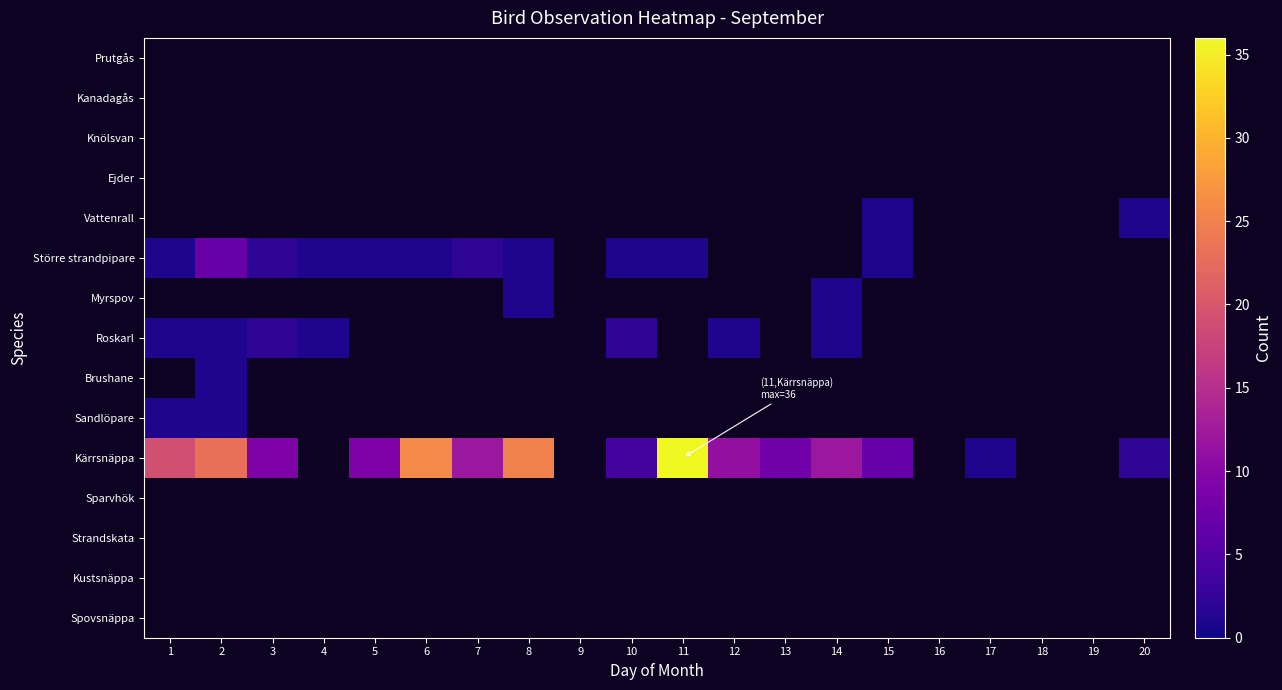

What is the lowest value of the Roskarl series?

1.0